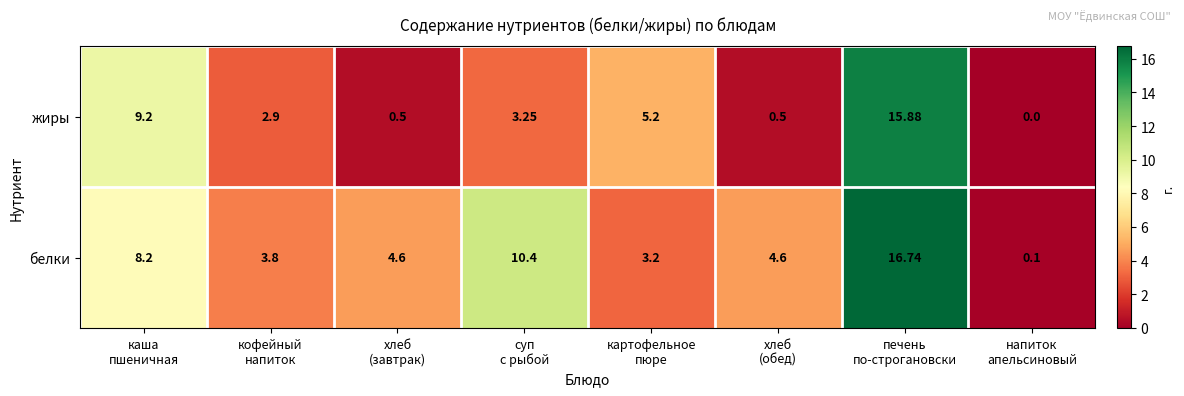

At which category is the sum across all series the highest?

печень
по-строгановски